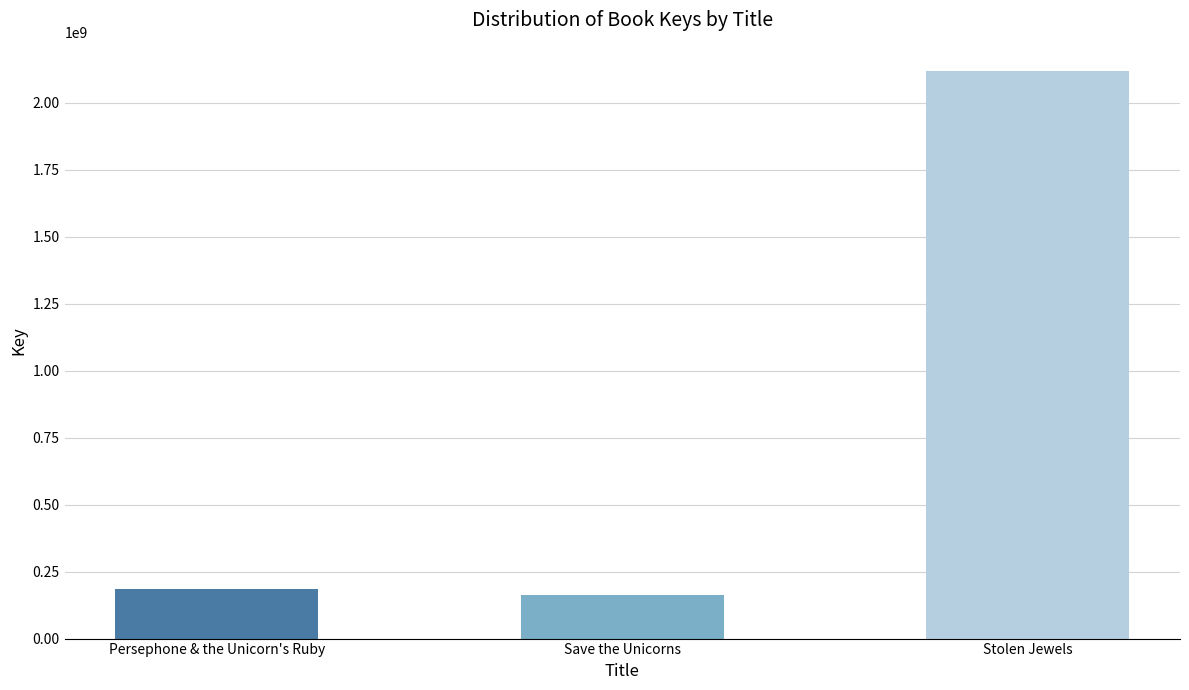

Are the bars horizontal?

No